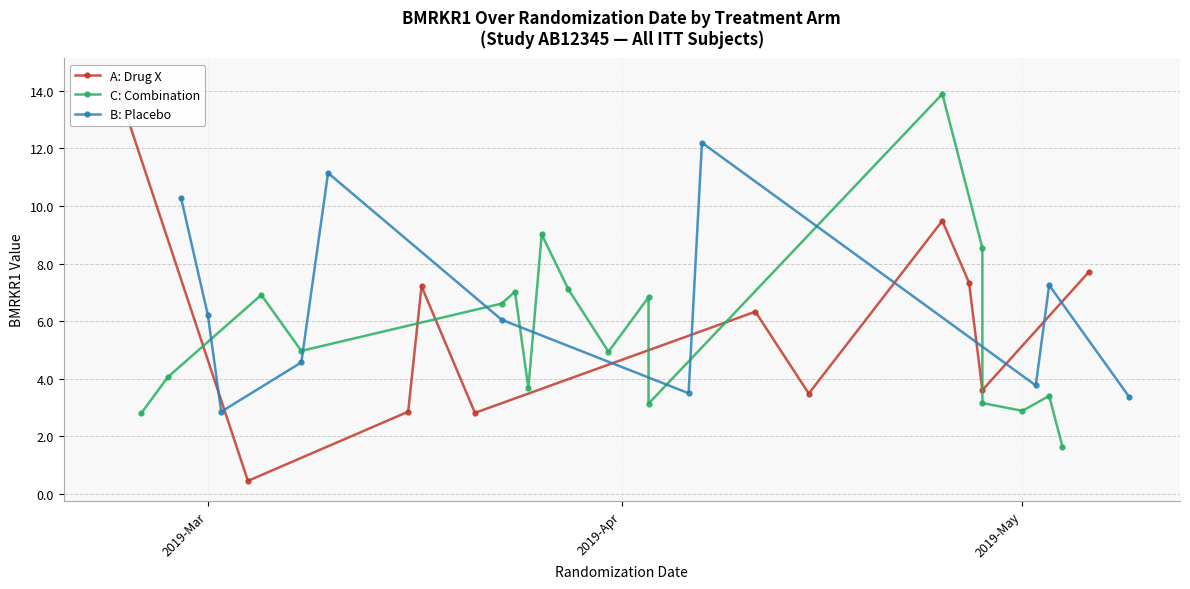

True or false: B: Placebo has more than 1 points higher than both neighbors.

True